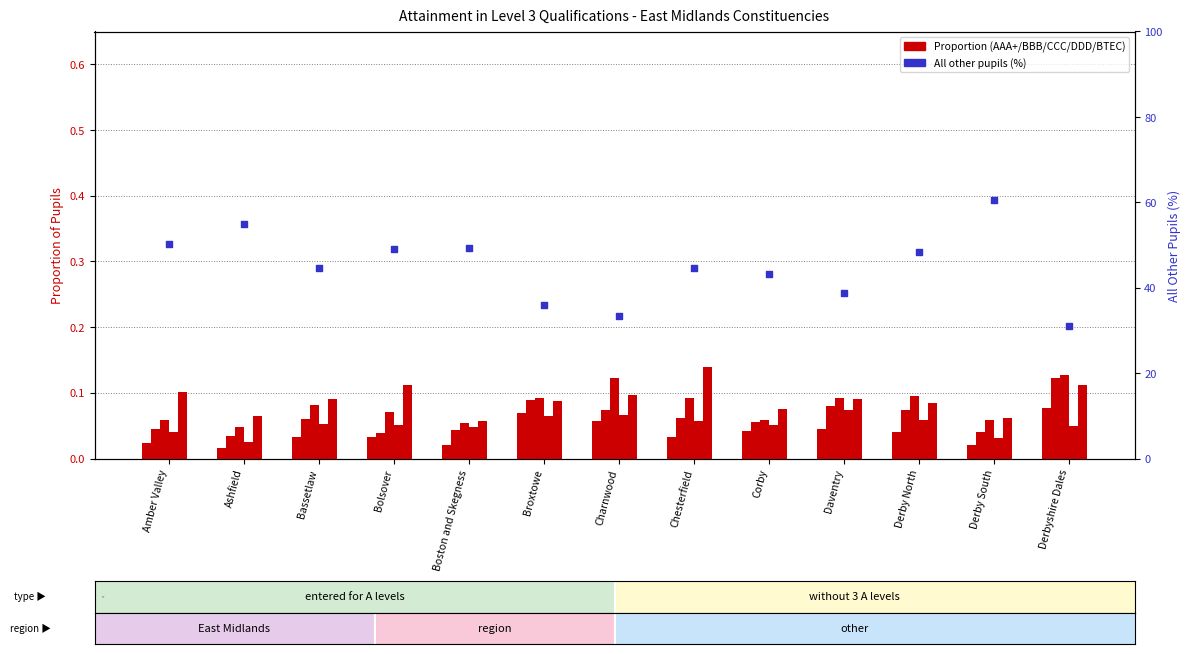

Which series has the widest spread of Y values?

All other pupils (proportion)